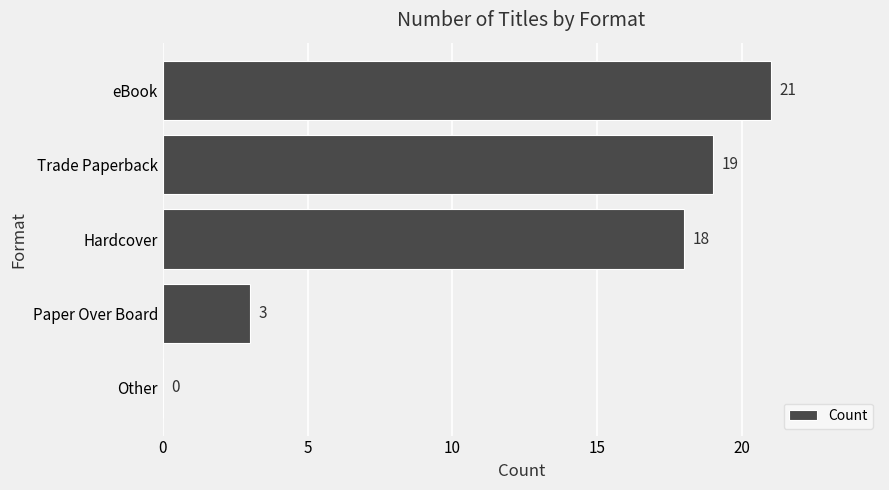

What is the change in value from Paper Over Board to Hardcover?

+15